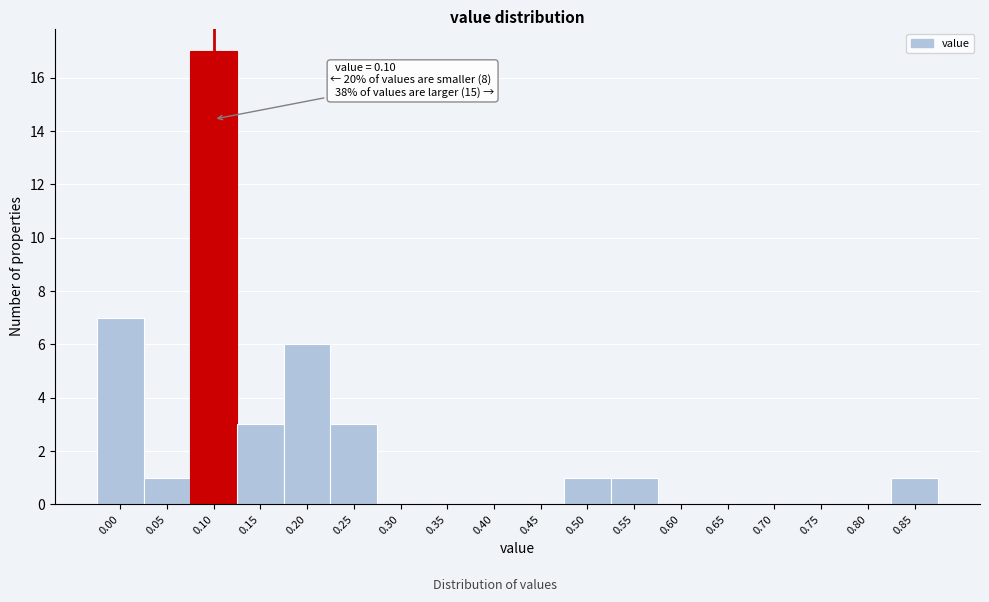

Reading right to left, list all the values displayed in this chart.

0.85=1	0.80=0	0.75=0	0.70=0	0.65=0	0.60=0	0.55=1	0.50=1	0.45=0	0.40=0	0.35=0	0.30=0	0.25=3	0.20=6	0.15=3	0.10=17	0.05=1	0.00=7